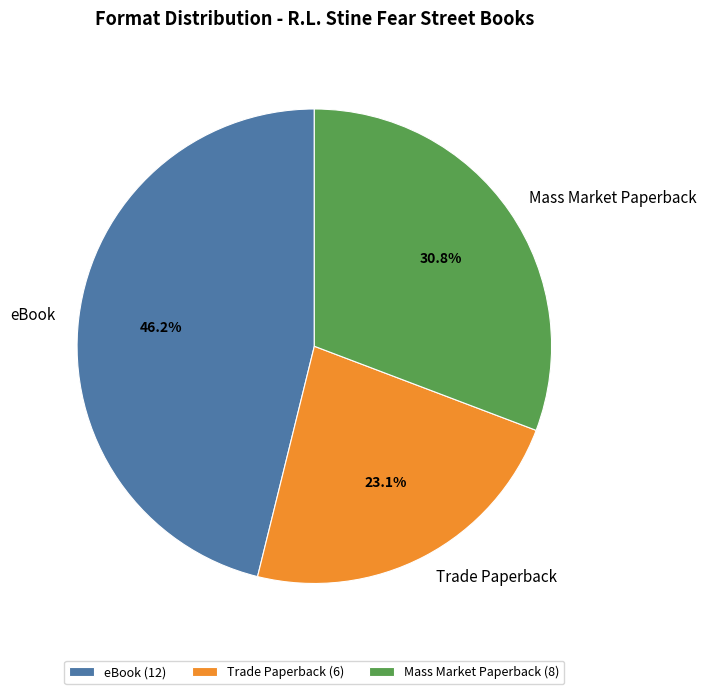

To the nearest percent, what portion does eBook represent?

46%